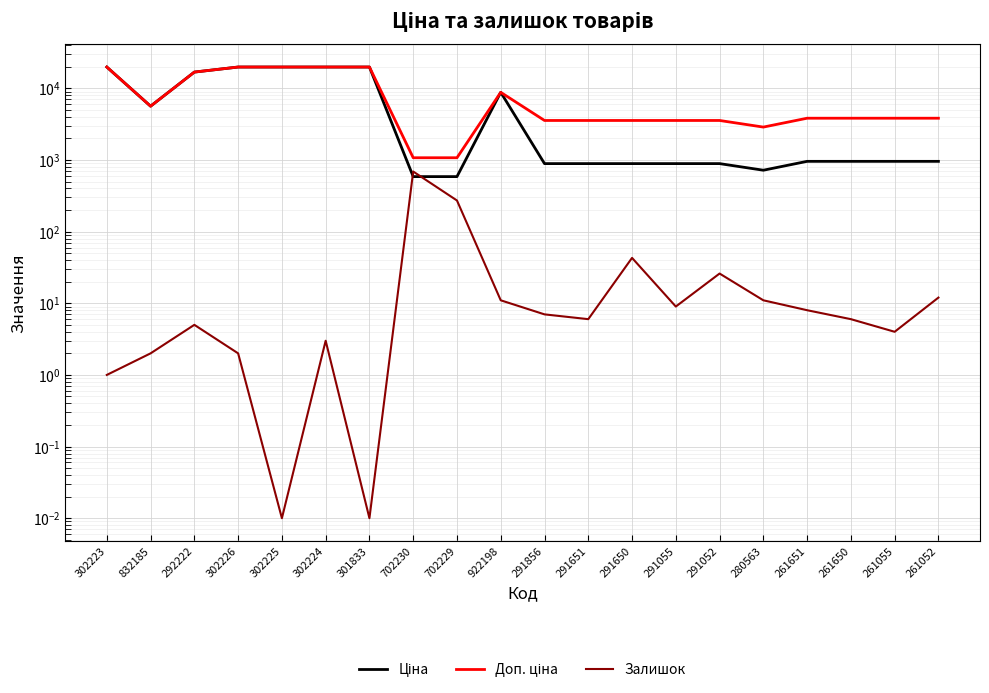

In Доп. ціна, how many points are higher than both neighbors (excluding endpoints)?

1